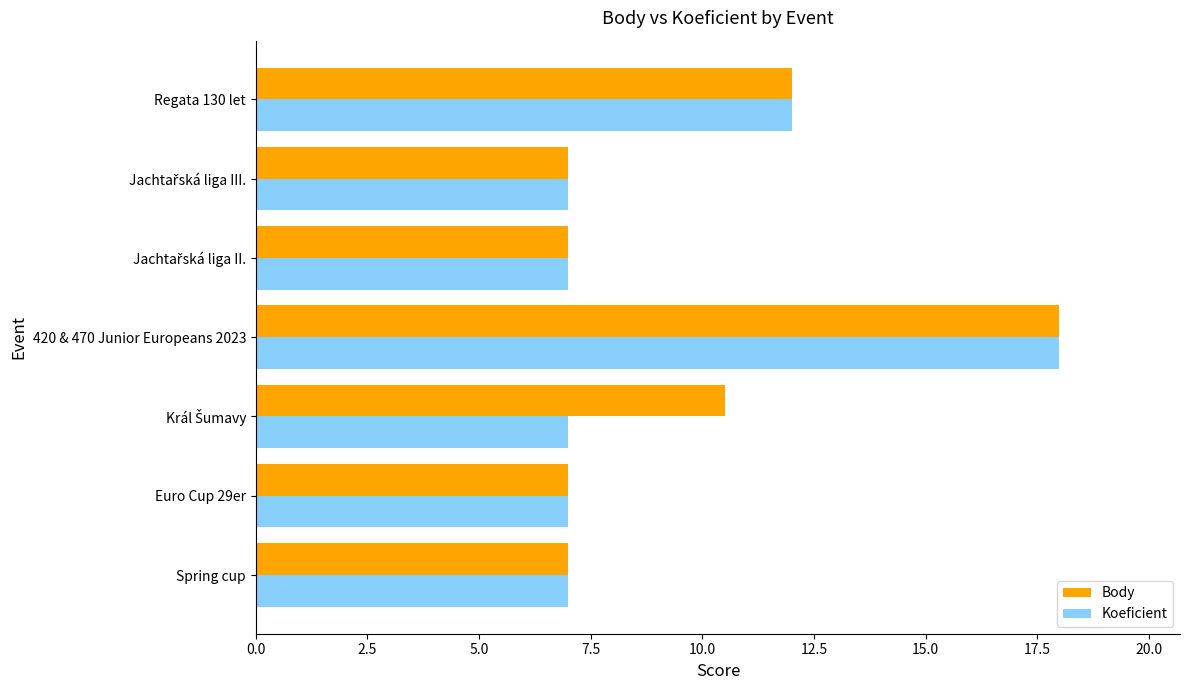

Read the Body value at Spring cup.

7.0